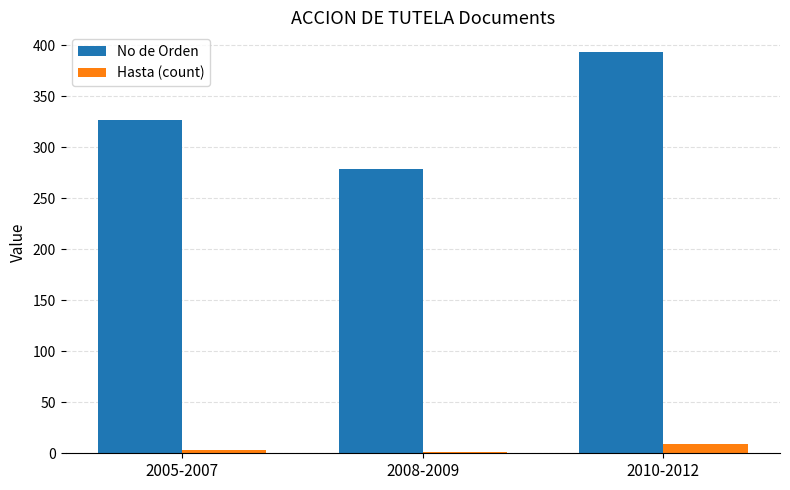

At which label does No de Orden reach its peak?

2010-2012